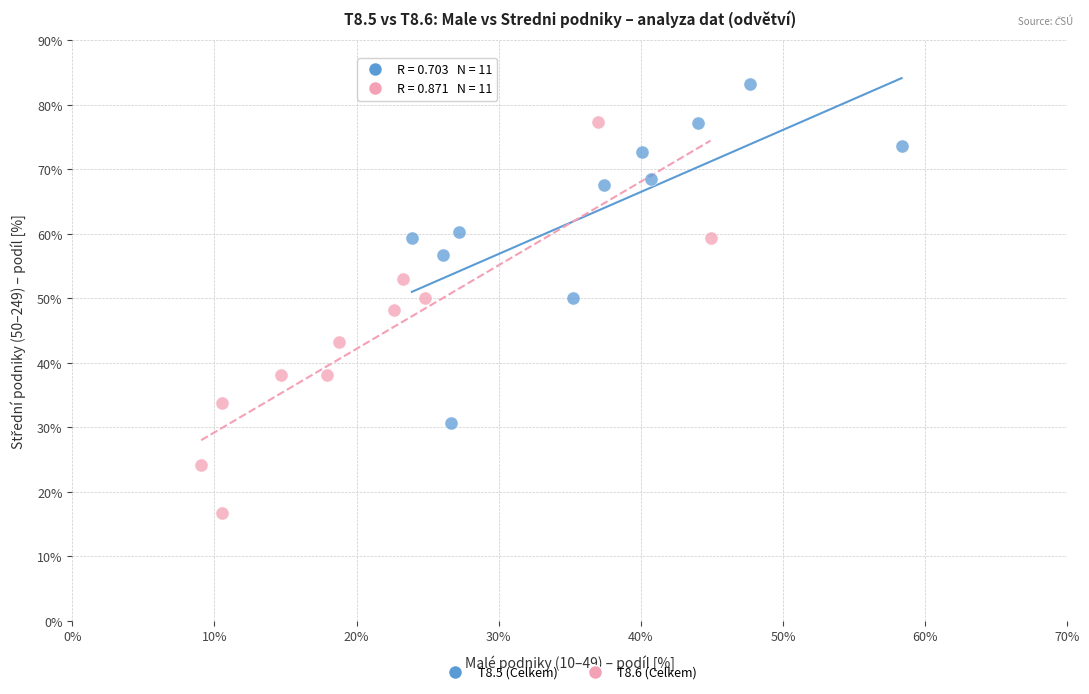

Which series reaches the maximum Y coordinate?

T8.5 (Celkem)